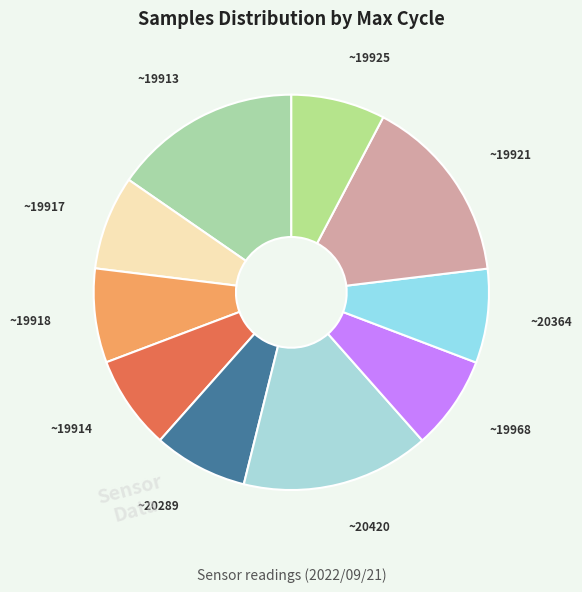

Is there a majority slice in this chart?

No